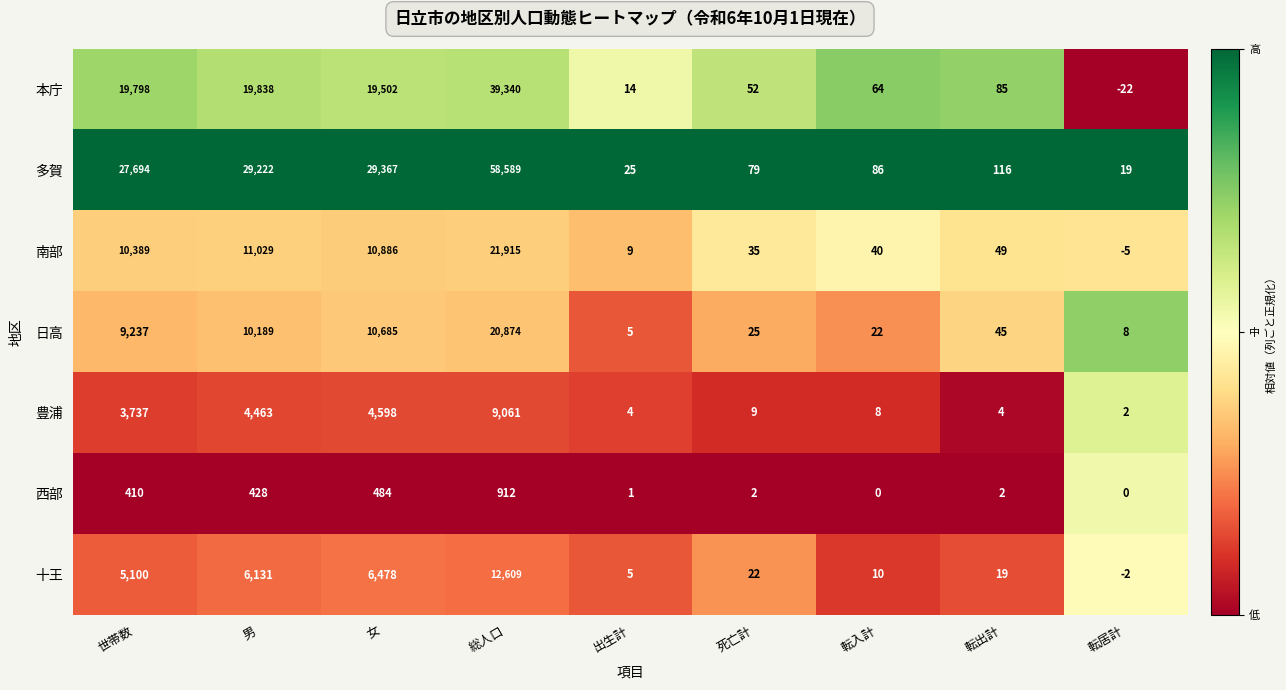

Count the number of categories in the chart.

9